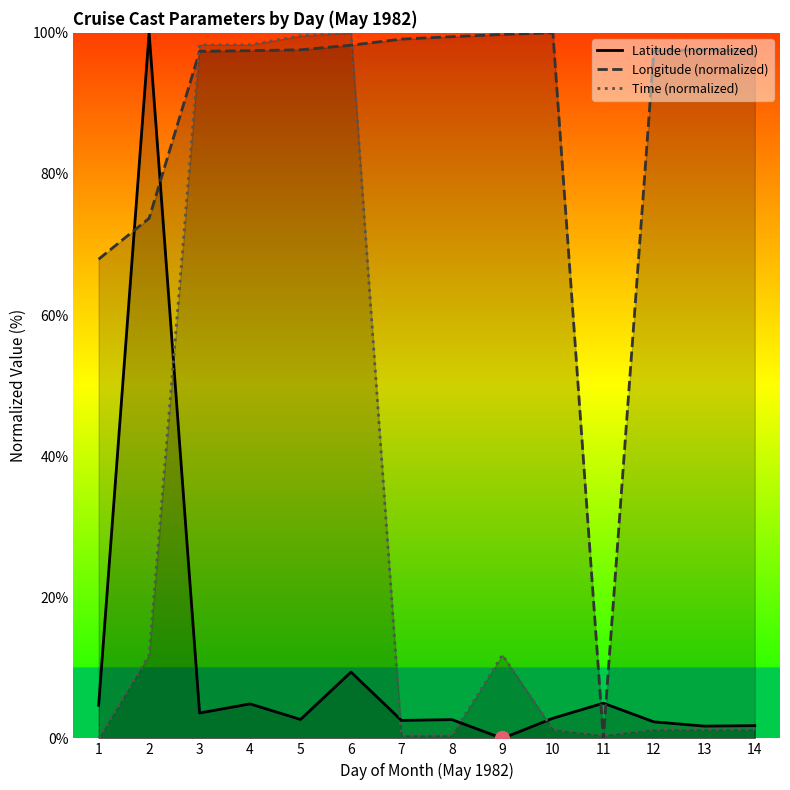

Where does the Longitude (normalized) series first go above 97?

3